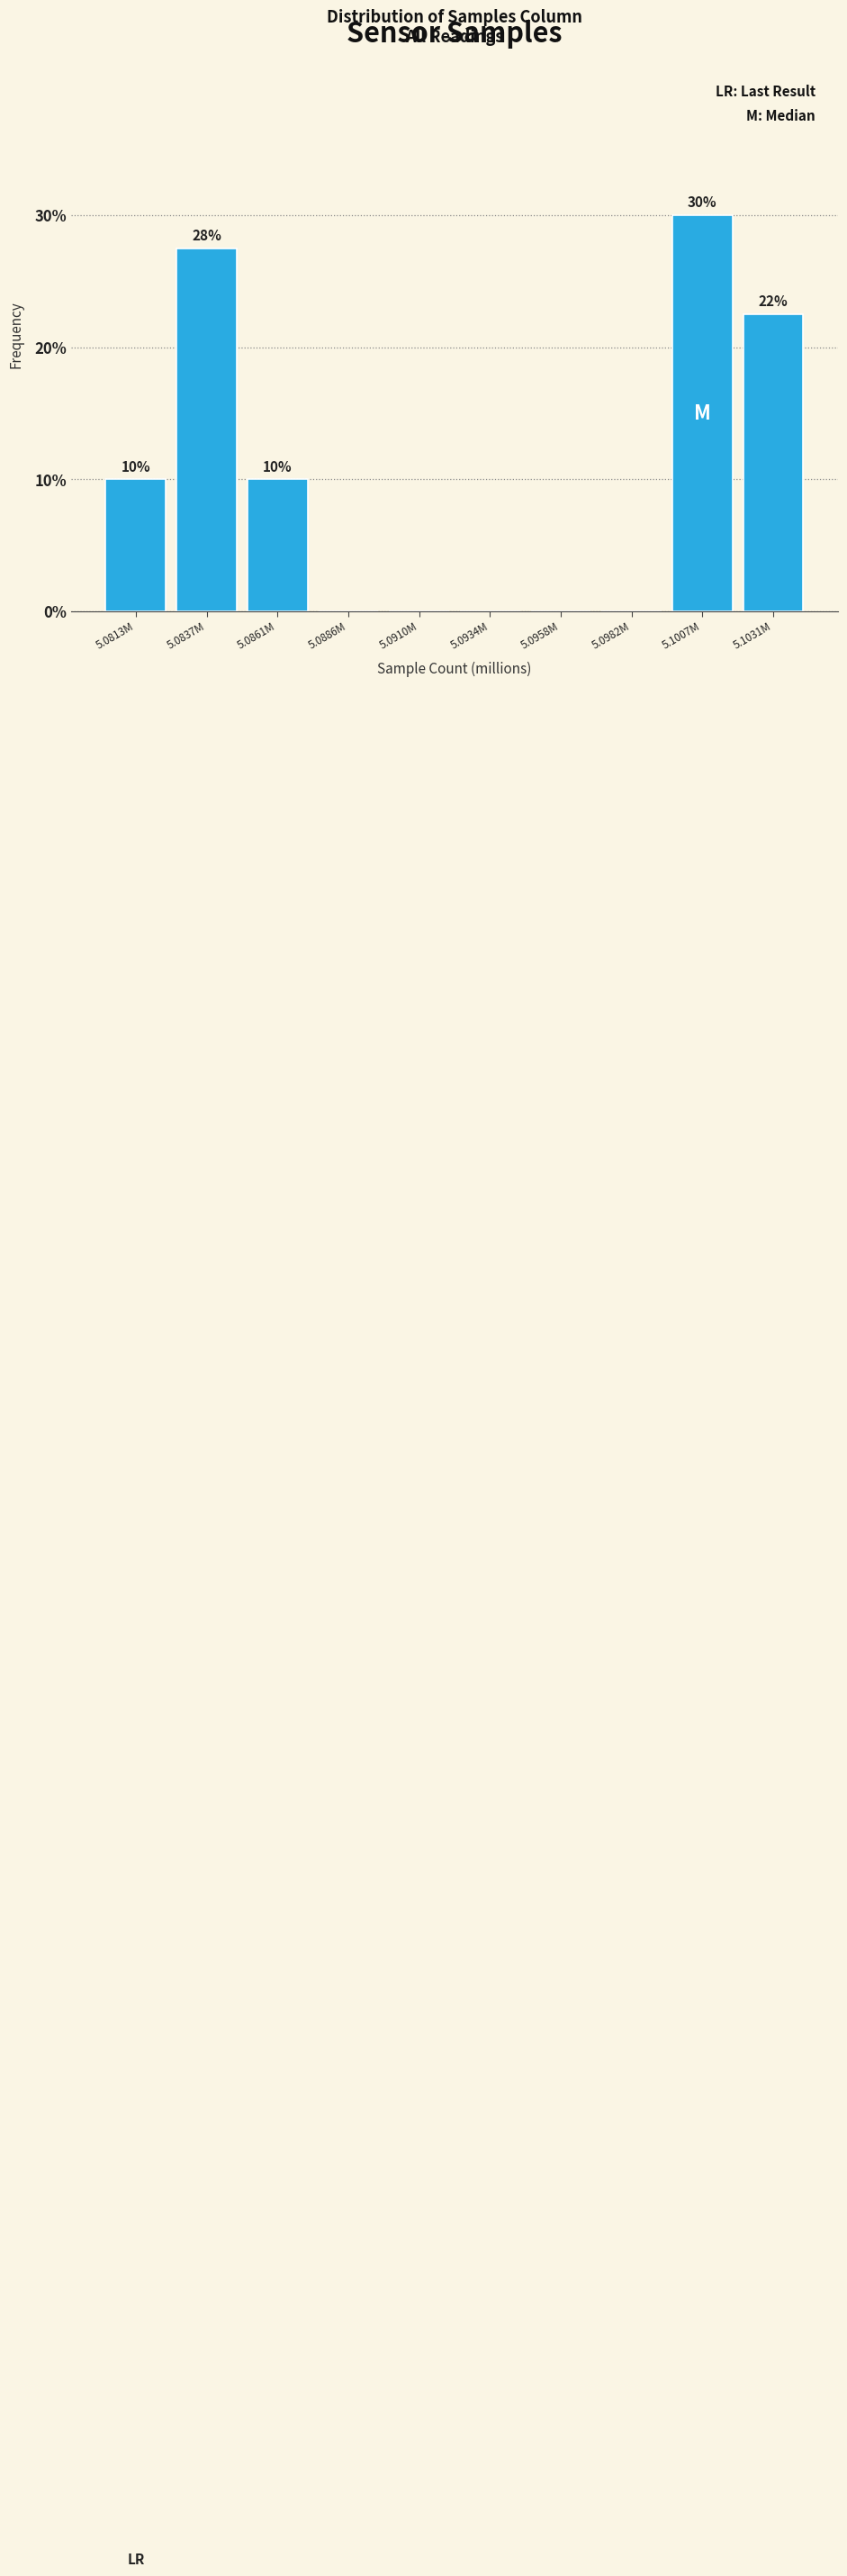

Which category has the highest value across all series?

5.1007M